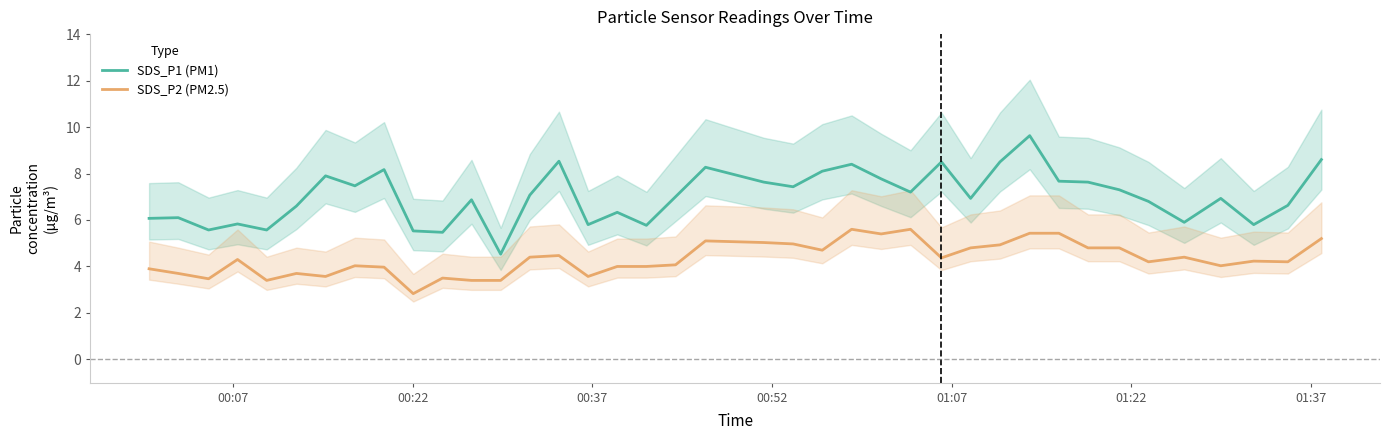

How many interior local valleys does the SDS_P2 (PM2.5) series have?

11